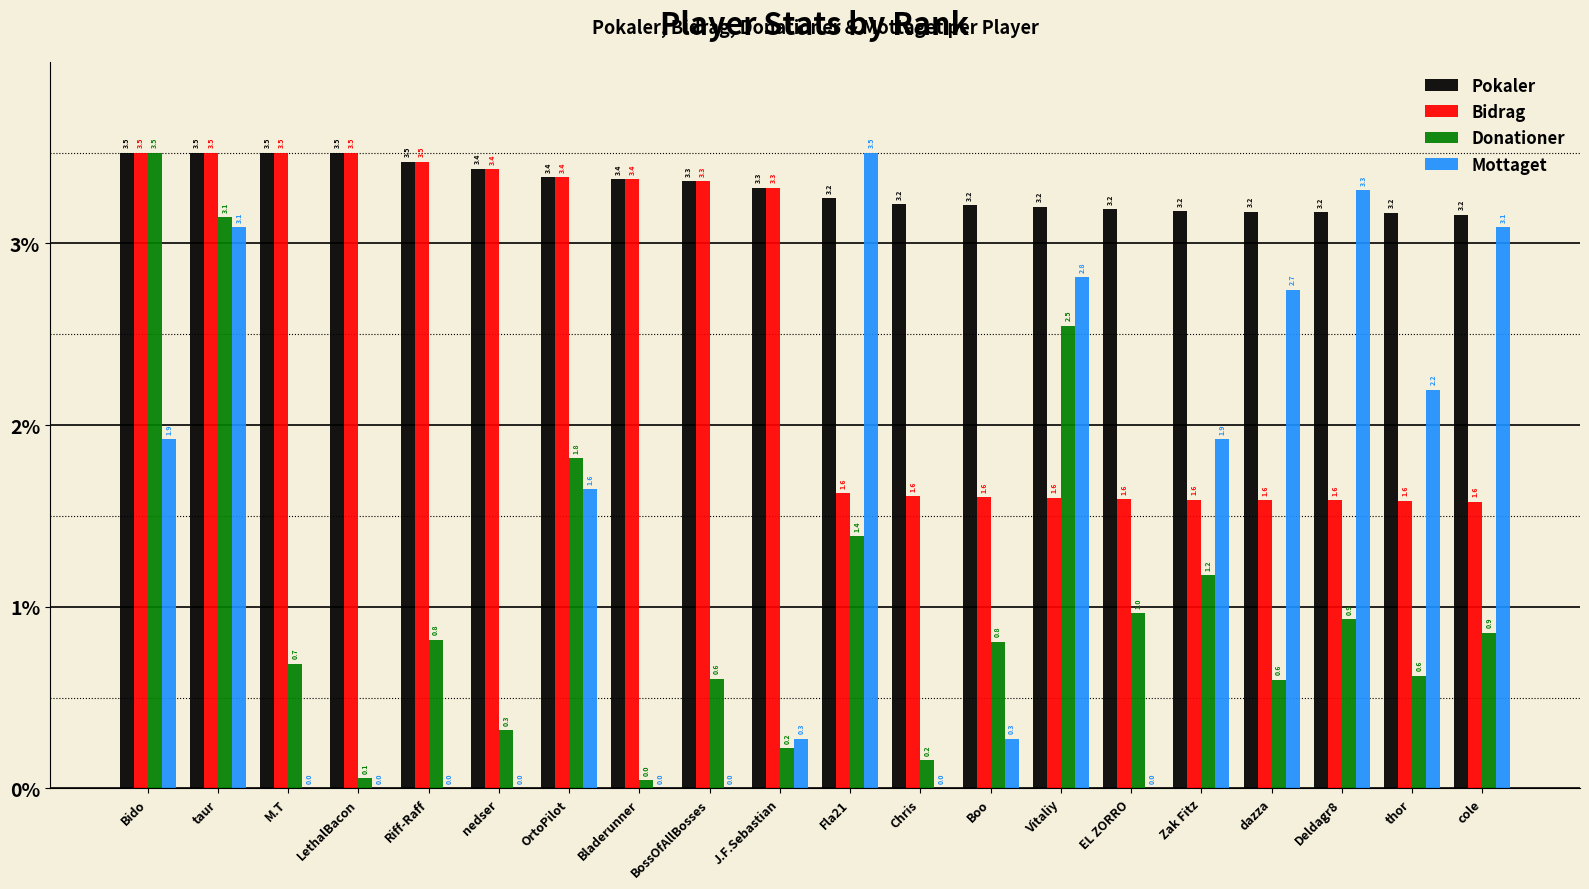

Where is Donationer nearest to the value 0?

Bladerunner